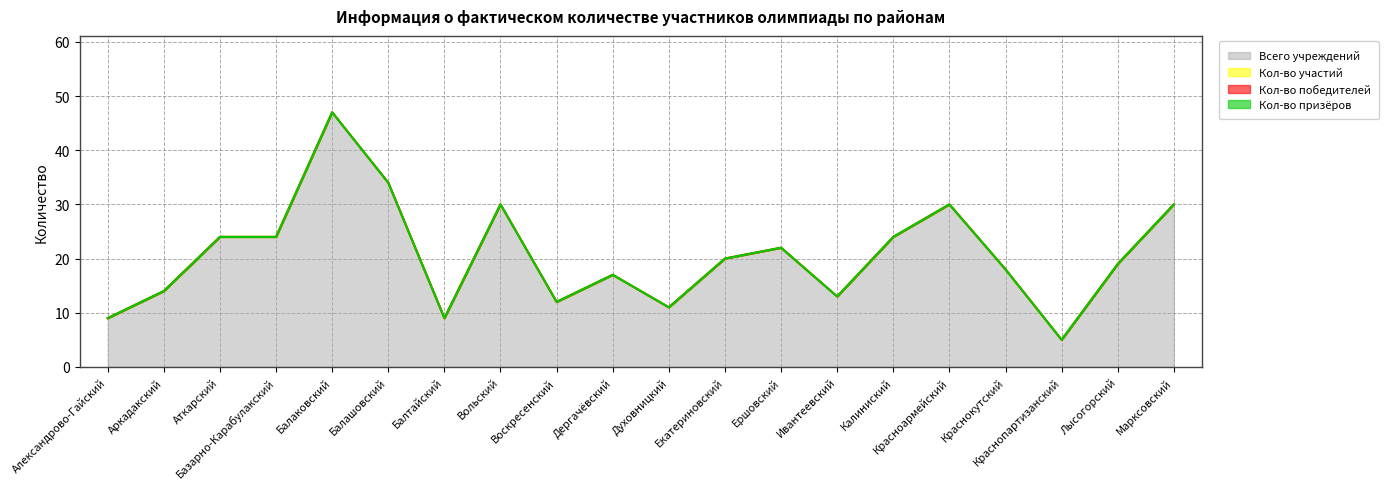

True or false: Всего учреждений has a value of 6 at Аркадакский.

False